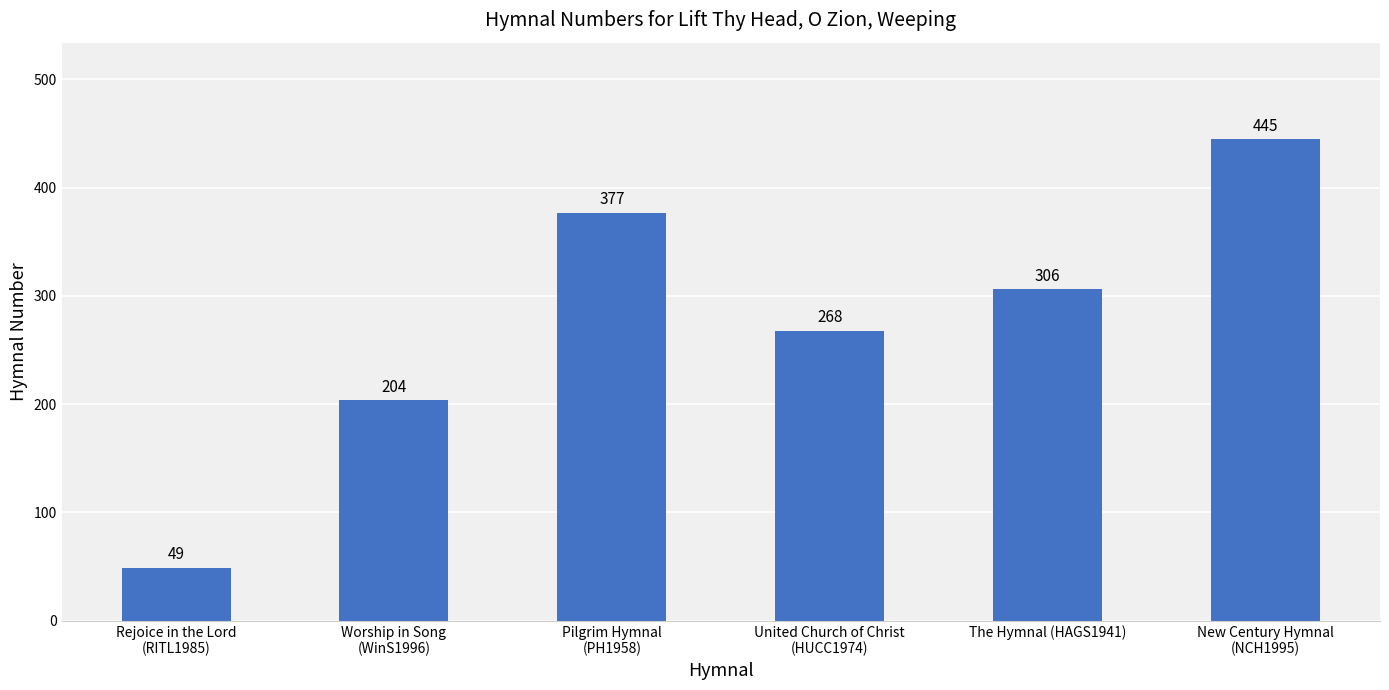

At which category does the chart reach its minimum across all series?

Rejoice in the Lord
(RITL1985)